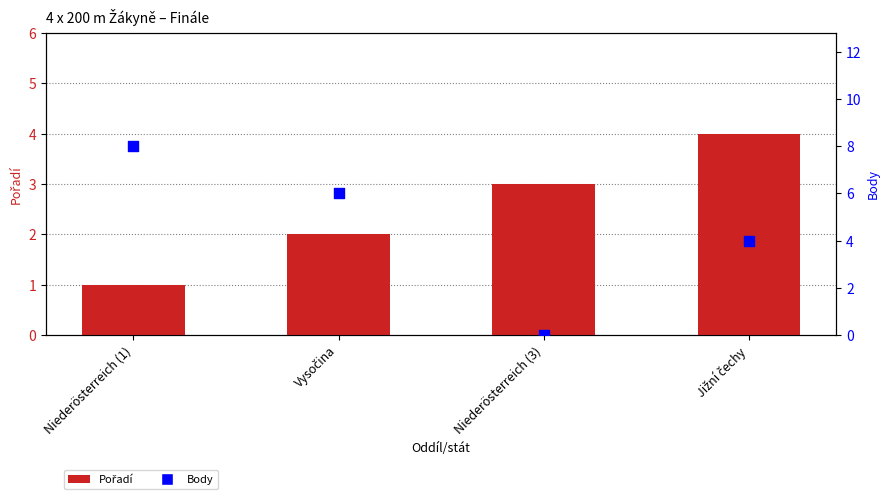

At how many categories does at least one series exceed 7?

1